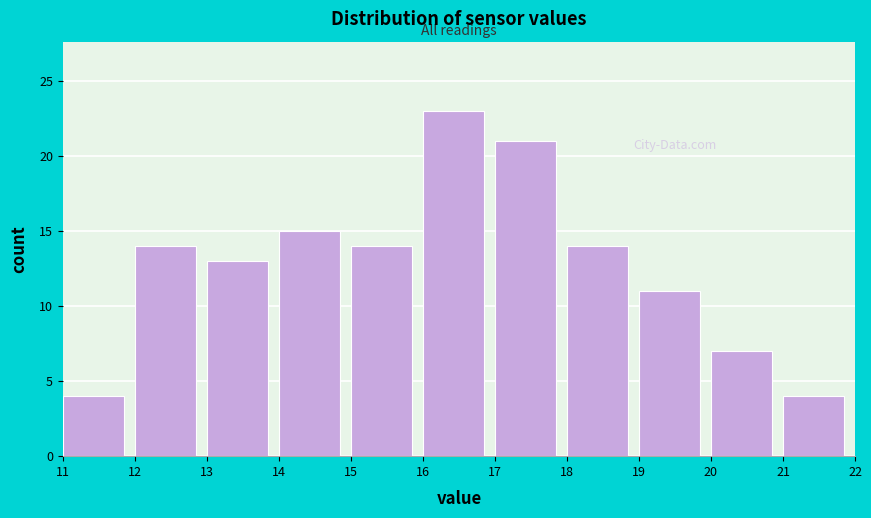

Reading left to right, list every bar in this chart as the range it spans on the x-axis followed by its height. The values are not printed on the chart, so give them approximately, as read against the axis.

11 to 12: 4
12 to 13: 14
13 to 14: 13
14 to 15: 15
15 to 16: 14
16 to 17: 23
17 to 18: 21
18 to 19: 14
19 to 20: 11
20 to 21: 7
21 to 22: 4